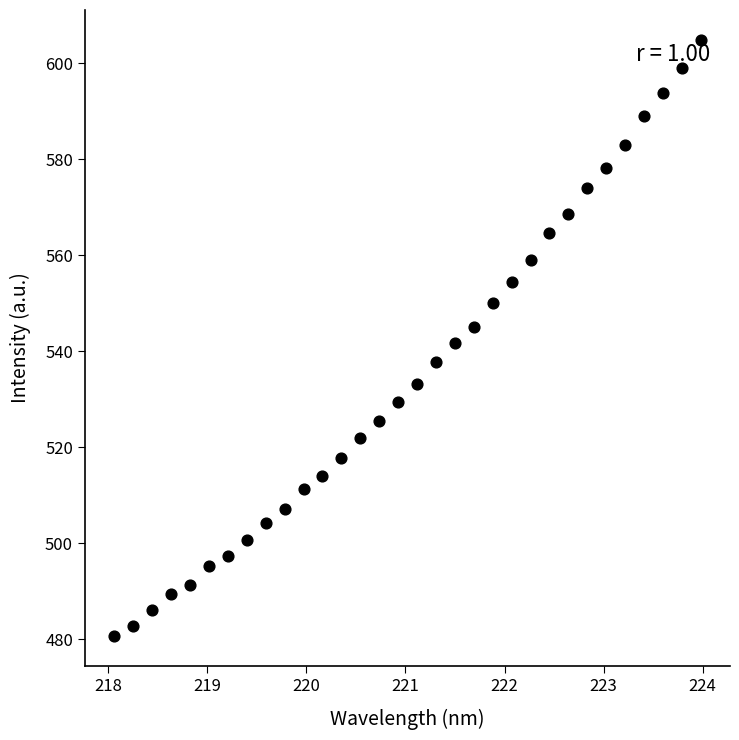

What is the range of X values (max minus min)?

5.9